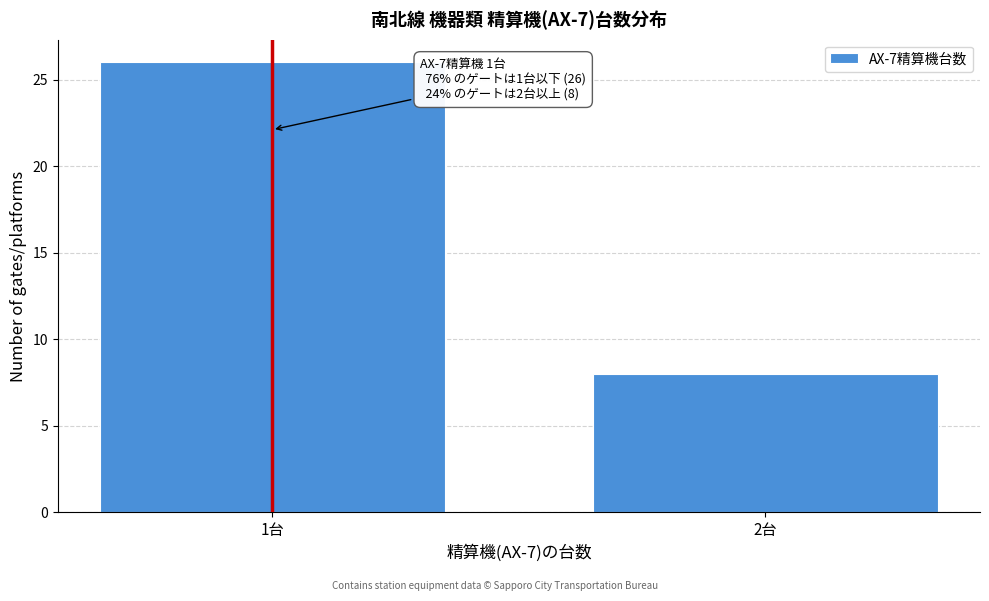

Reading left to right, list all the values displayed in this chart.

1台=26	2台=8